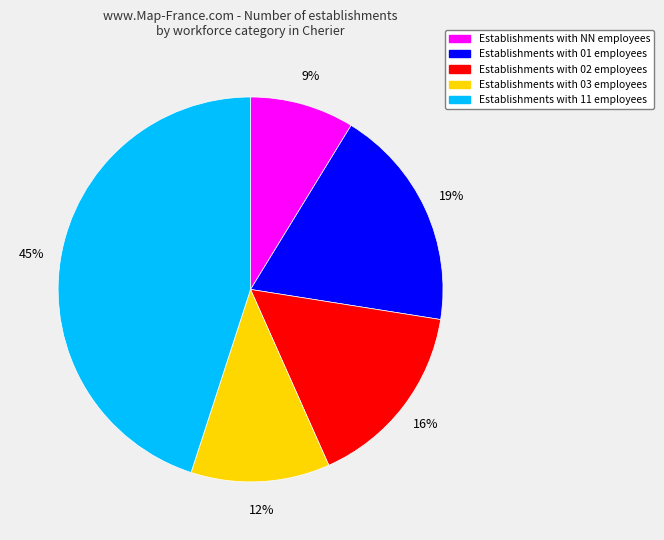

Does any single category account for the majority?

No